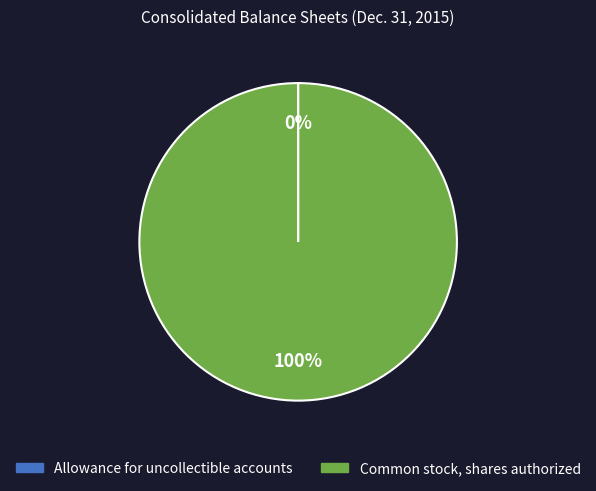

What is the majority slice?

Common stock, shares authorized